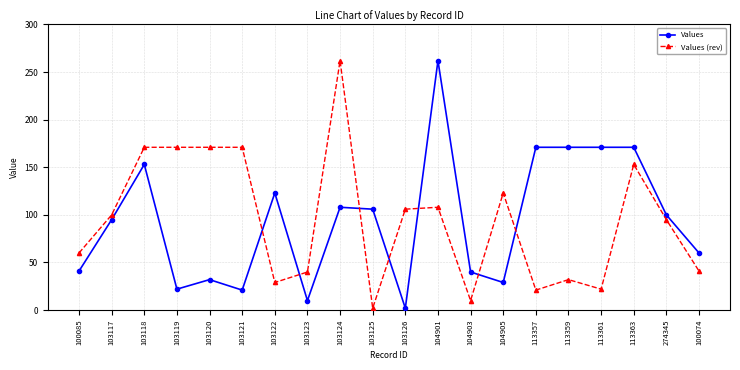

What is the average value of the Values series?

94